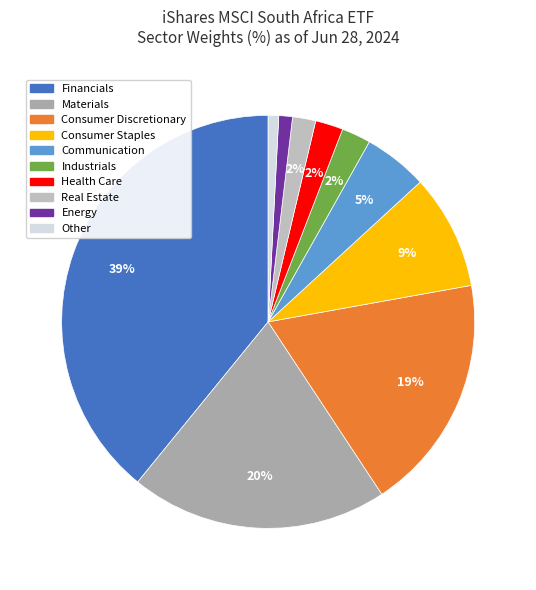

Approximately how many times larger is the value at Consumer Staples compared to Energy?

8.4